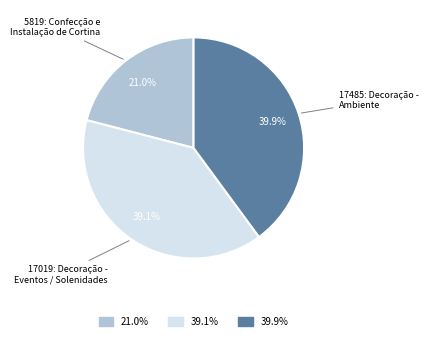

To the nearest percent, what percentage of the pie is 5819: Confecção e Instalação de Cortina?

21%